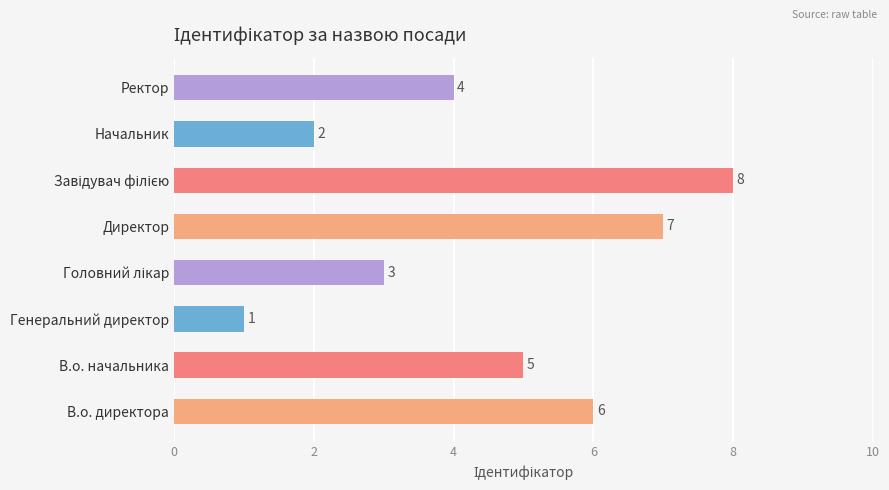

Are the bars grouped side by side (vs. stacked)?

No